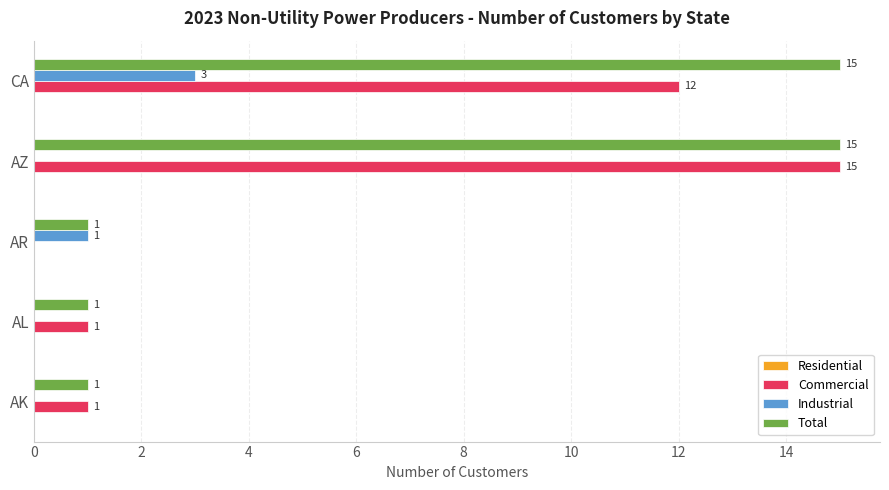

At which label does Industrial reach its peak?

CA